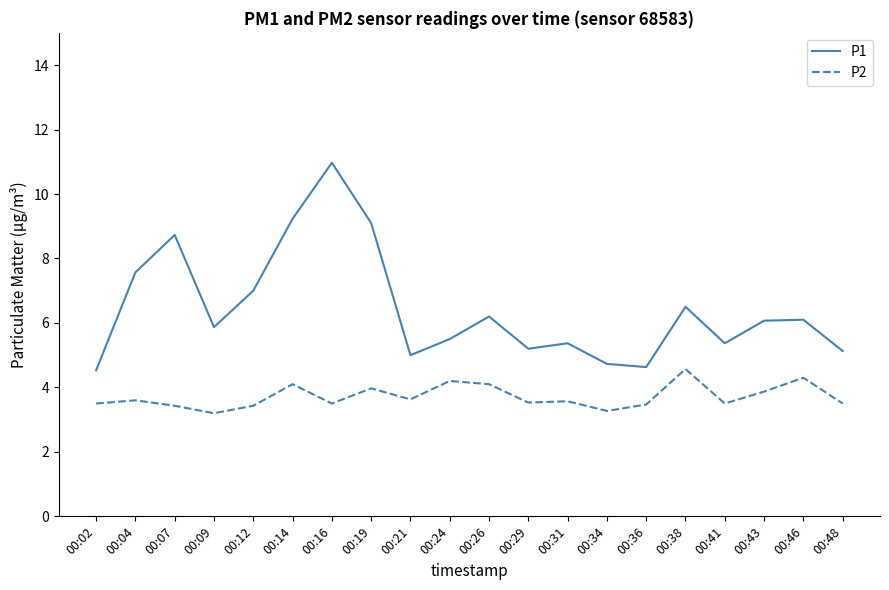

How many series are shown in this chart?

2